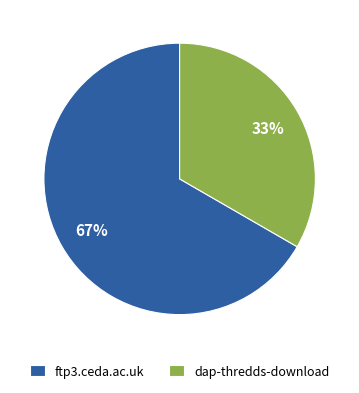

Count the number of slices in the pie.

2